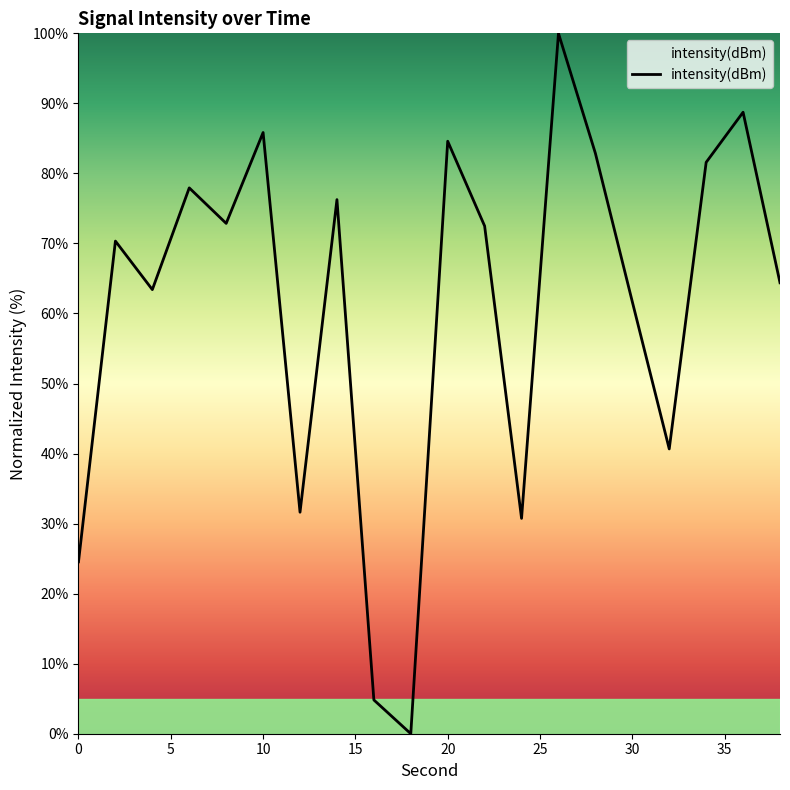

True or false: the data has more than 0 interior local peaks.

True